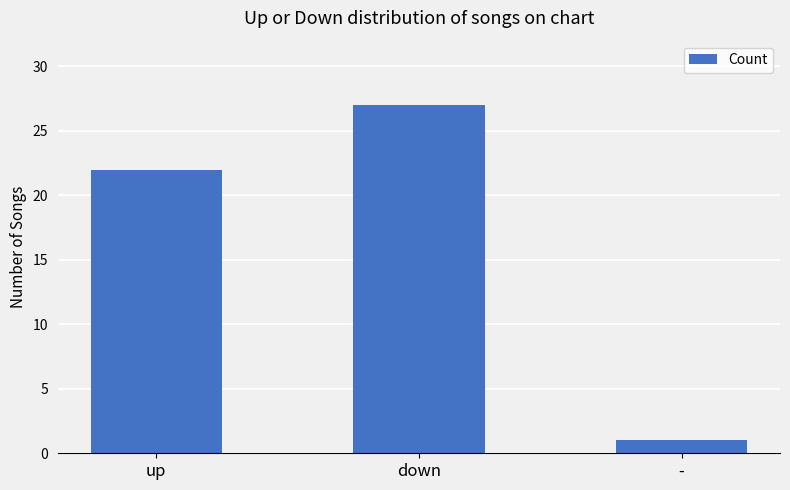

What is the sum of all values?

50